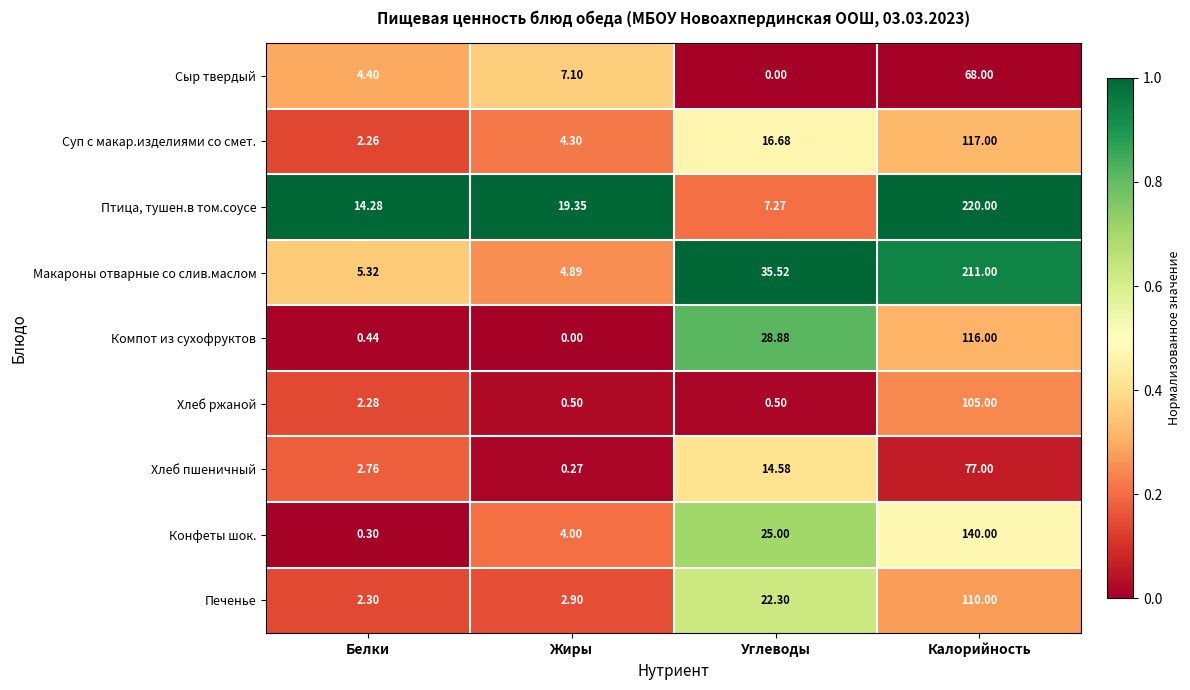

Is the value of Макароны отварные со слив.маслом at Калорийность greater than the value of Хлеб пшеничный at Калорийность?

Yes